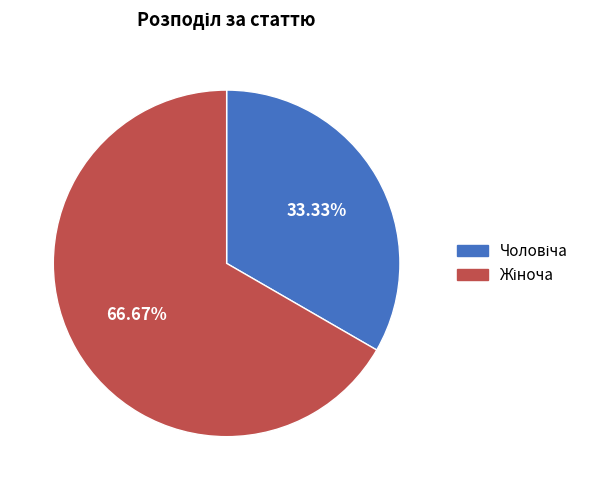

Does any single category account for the majority?

Yes